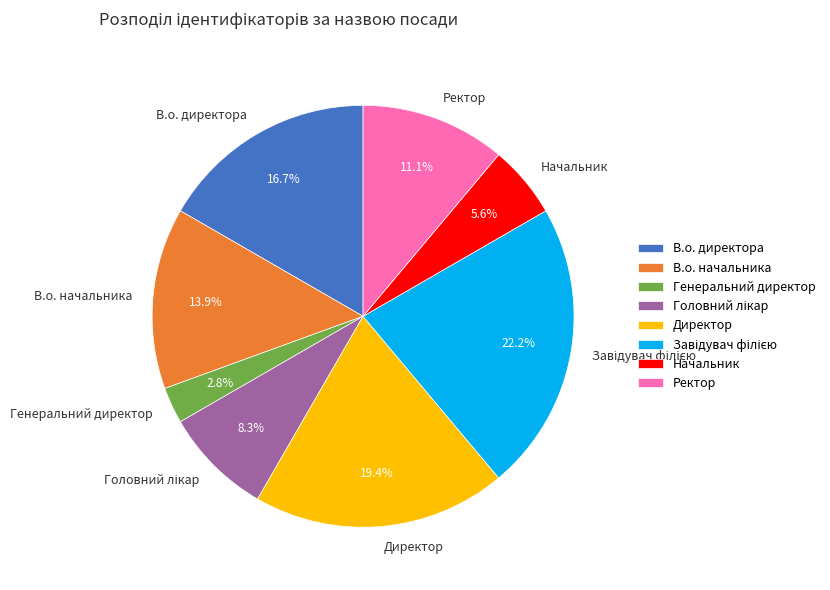

How many slices are in this pie chart?

8